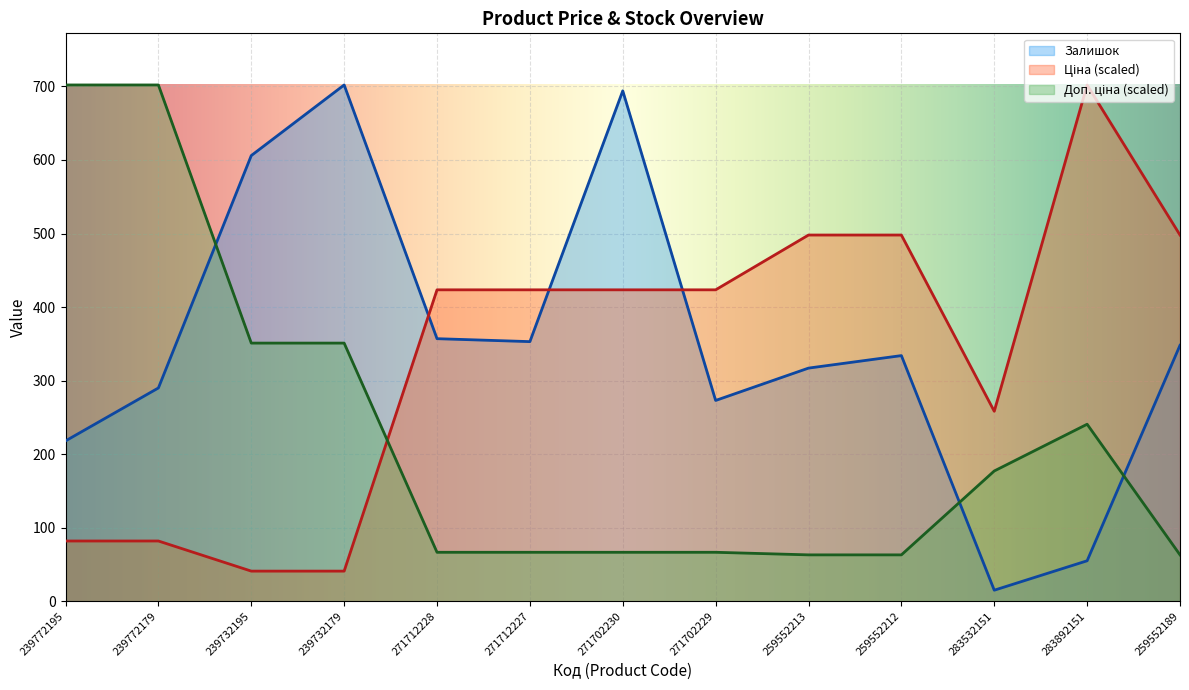

How many data points in Залишок are above 334?

6